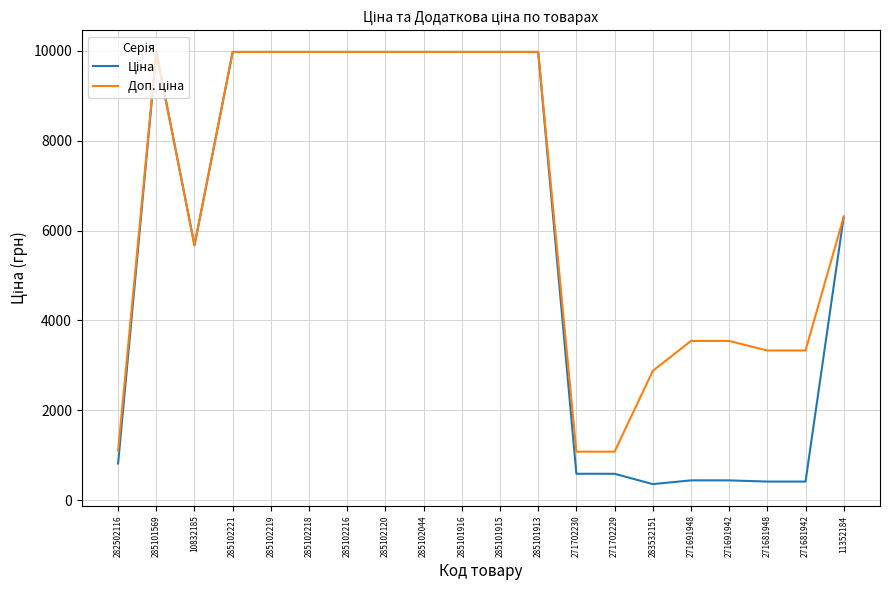

What is the minimum value shown in the chart?

359.9